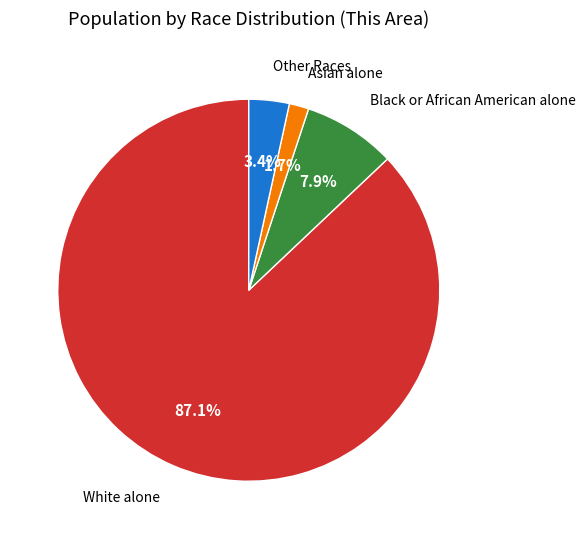

Which has a higher value, White alone or Other Races?

White alone